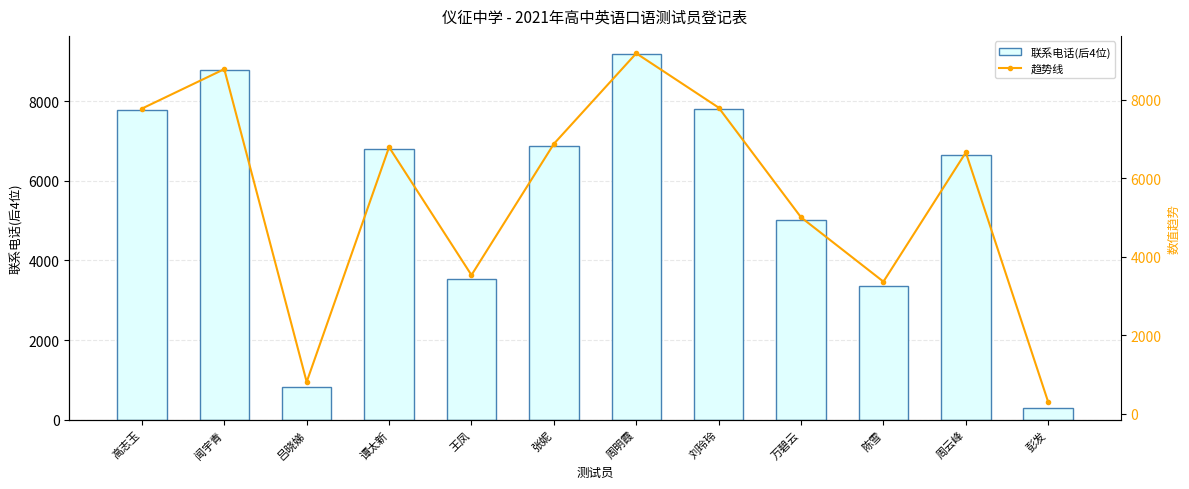

What is the average value of the 联系电话(后4位) series?

5577